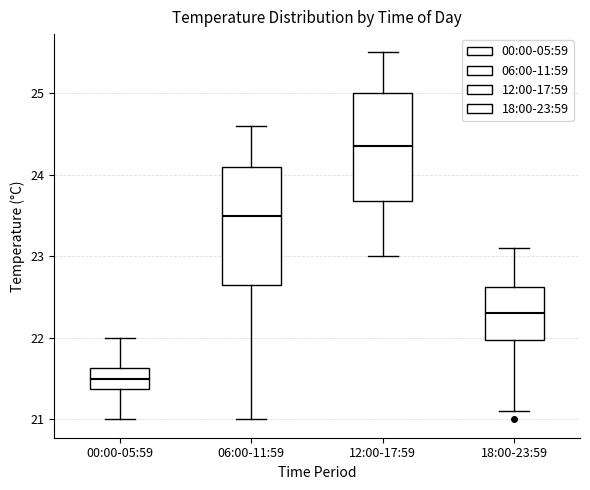

Reading left to right, read every box against the y-axis: the position of its median line, the range the box covers, and the ends of its whiskers. The values are not printed on the chart, so give them approximately, as read against the axis.

00:00-05:59: median 21.5, box 21.4 to 21.6, whiskers 21.0 to 22.0
06:00-11:59: median 23.5, box 22.7 to 24.1, whiskers 21.0 to 24.6
12:00-17:59: median 24.4, box 23.7 to 25.0, whiskers 23.0 to 25.5
18:00-23:59: median 22.3, box 22.0 to 22.6, whiskers 21.1 to 23.1